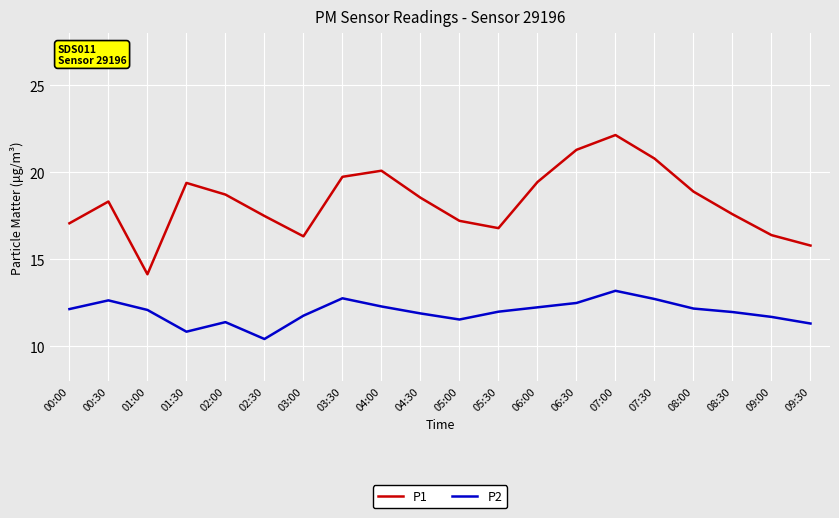

At which label does P1 reach its minimum?

01:00